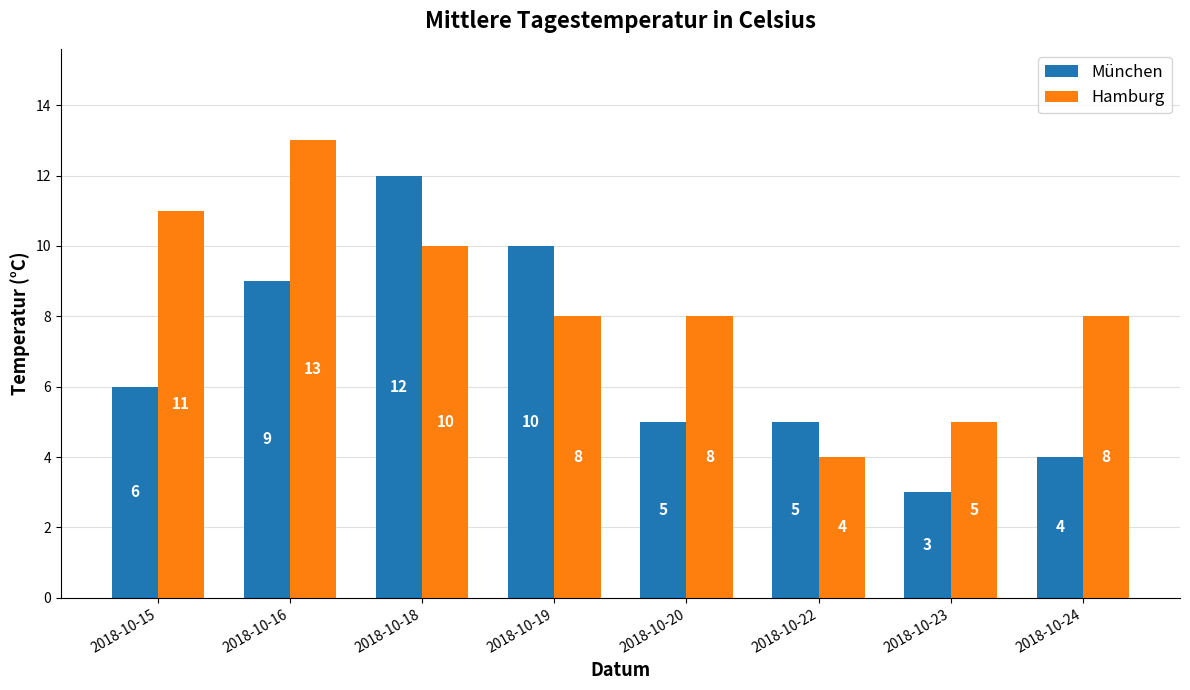

Reading right to left, what are all the values shown in this chart?

München: 2018-10-24=4	2018-10-23=3	2018-10-22=5	2018-10-20=5	2018-10-19=10	2018-10-18=12	2018-10-16=9	2018-10-15=6
Hamburg: 2018-10-24=8	2018-10-23=5	2018-10-22=4	2018-10-20=8	2018-10-19=8	2018-10-18=10	2018-10-16=13	2018-10-15=11